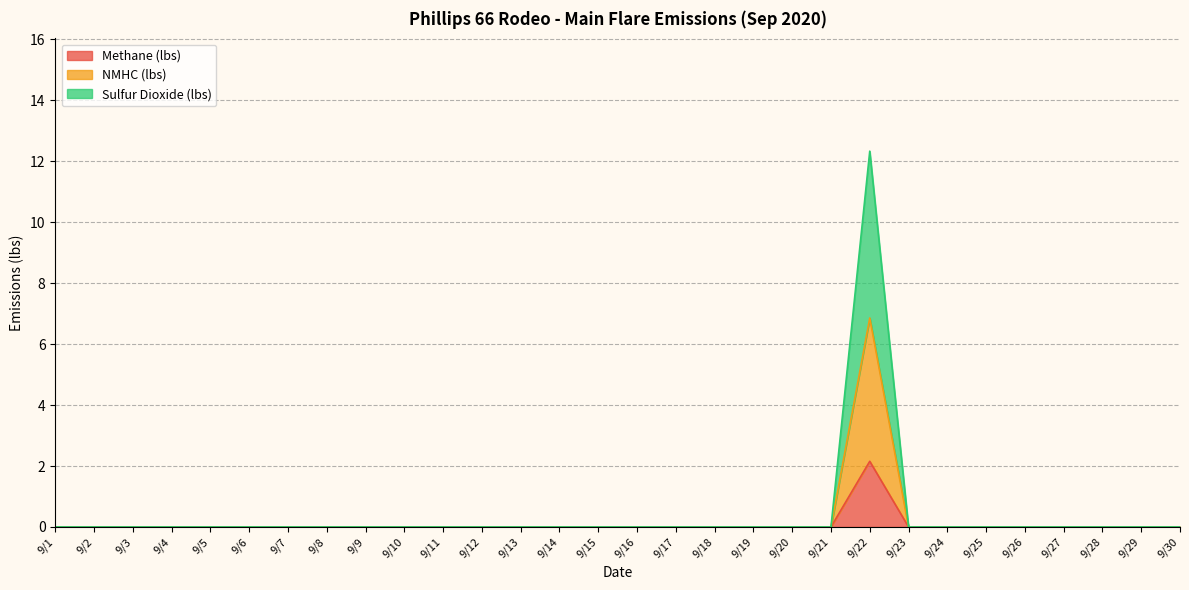

How many data points in Methane (lbs) are above 0?

1